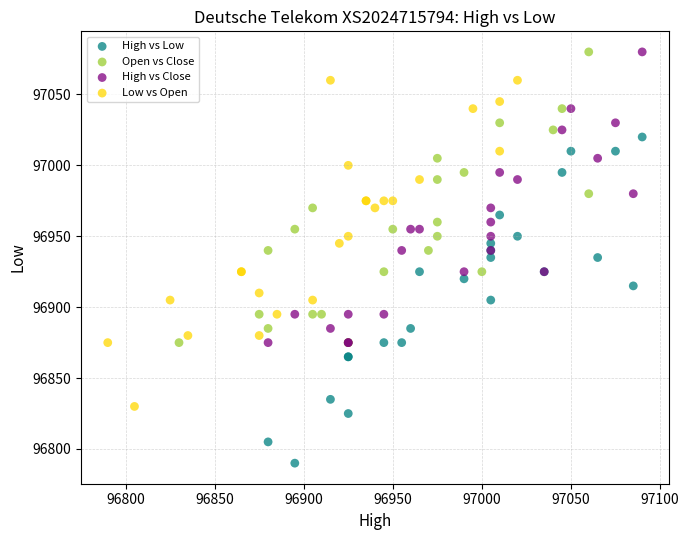

Which series reaches the minimum Y coordinate?

High vs Low